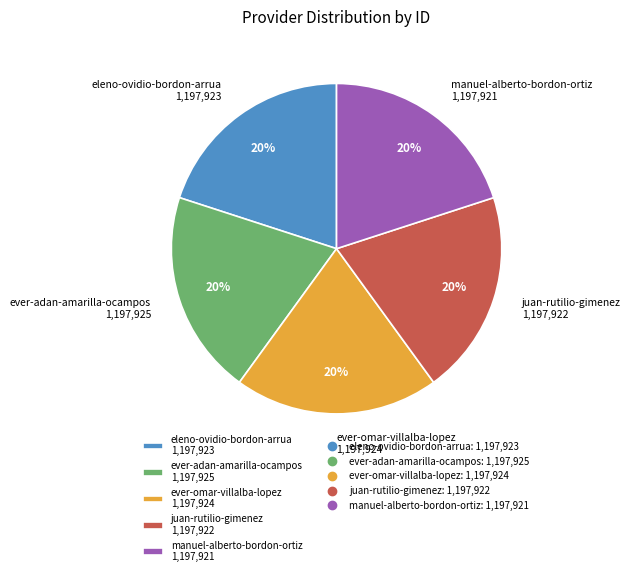

How many segments does this pie chart have?

5